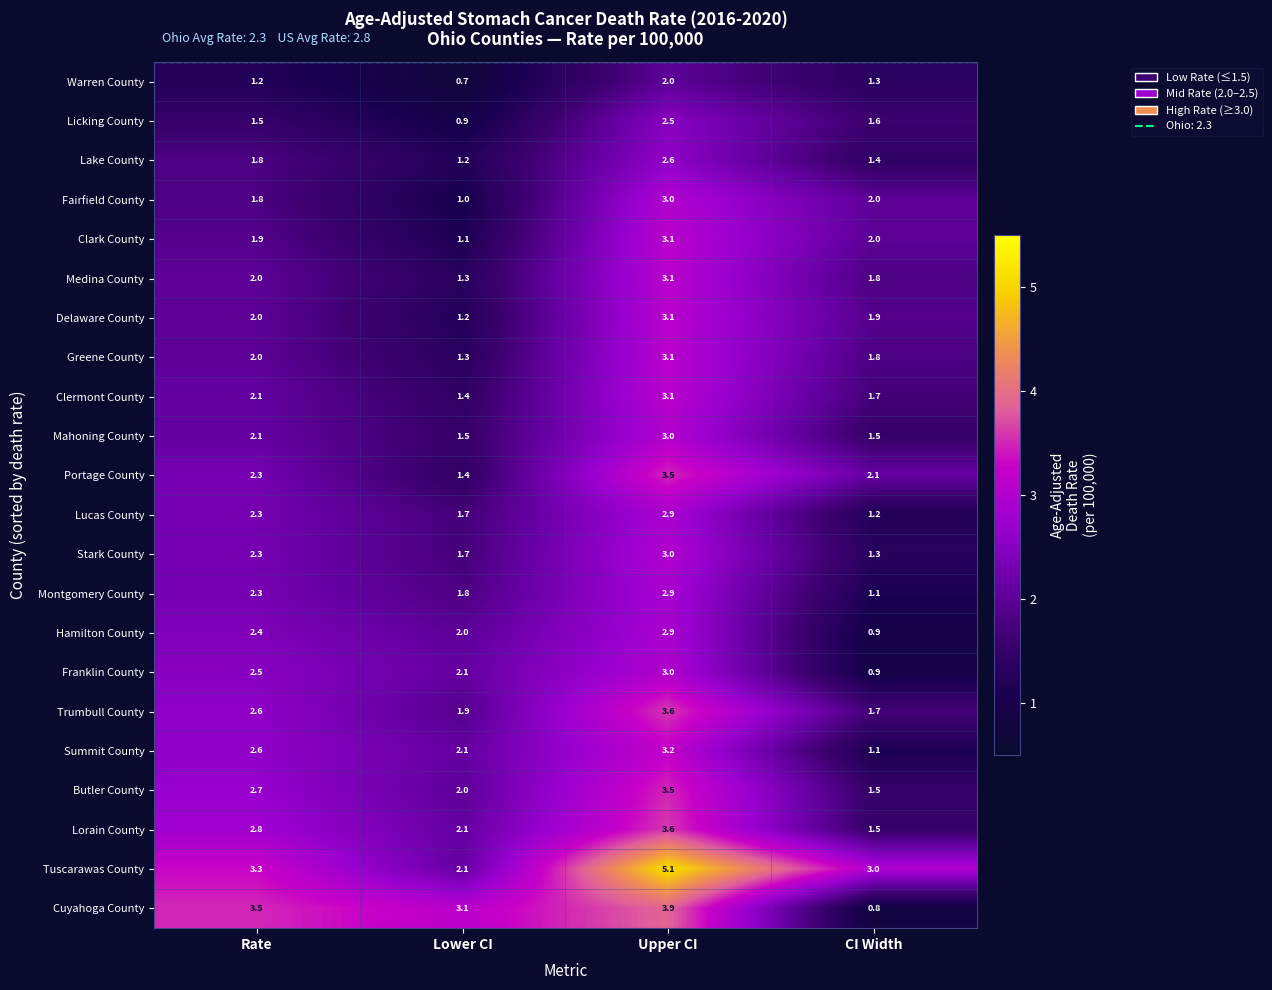

True or false: Hamilton County has a value of 1.3 at Upper CI.

False